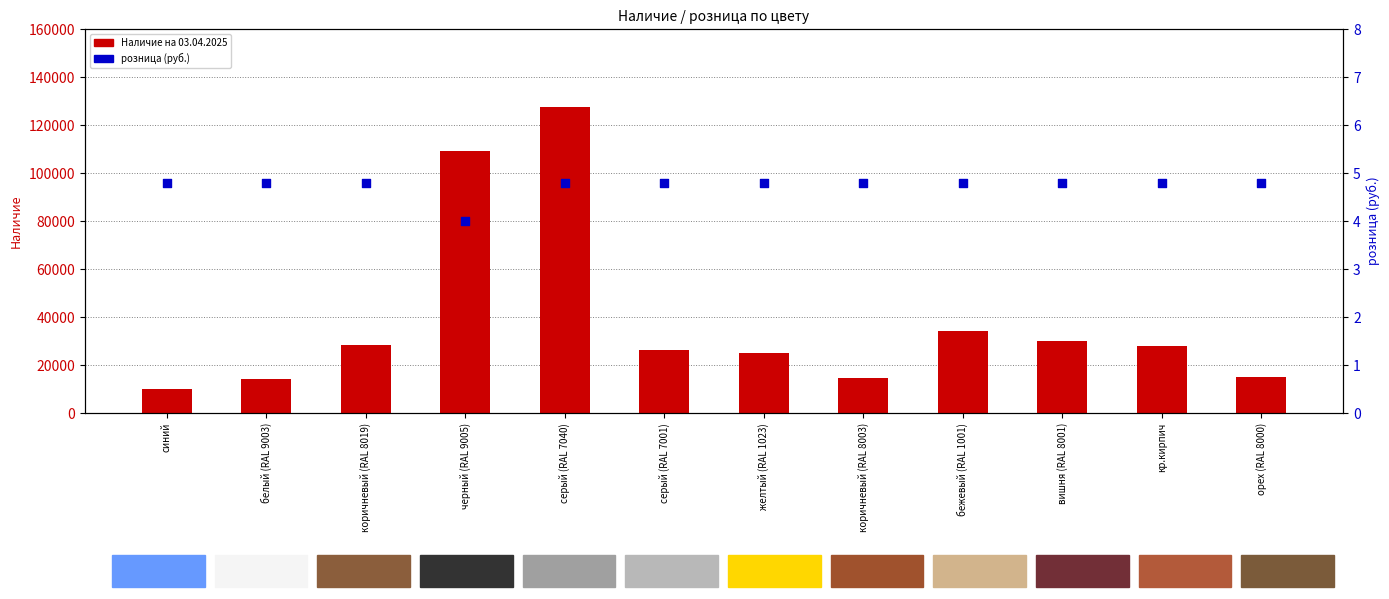

At how many categories does at least one series exceed 17814?

8